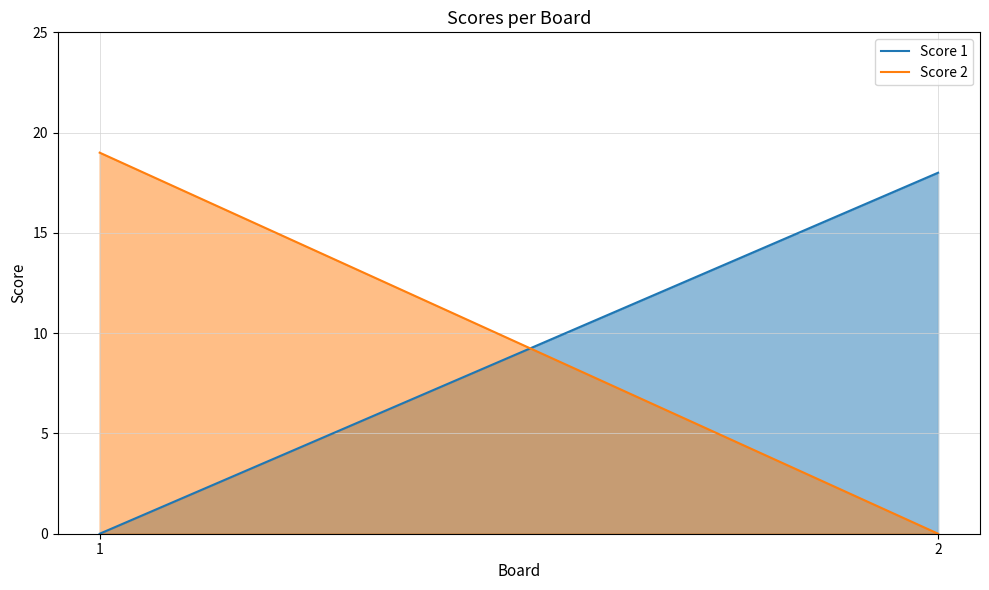

Rank the series by their average value, from highest to lowest.

Score 2, Score 1